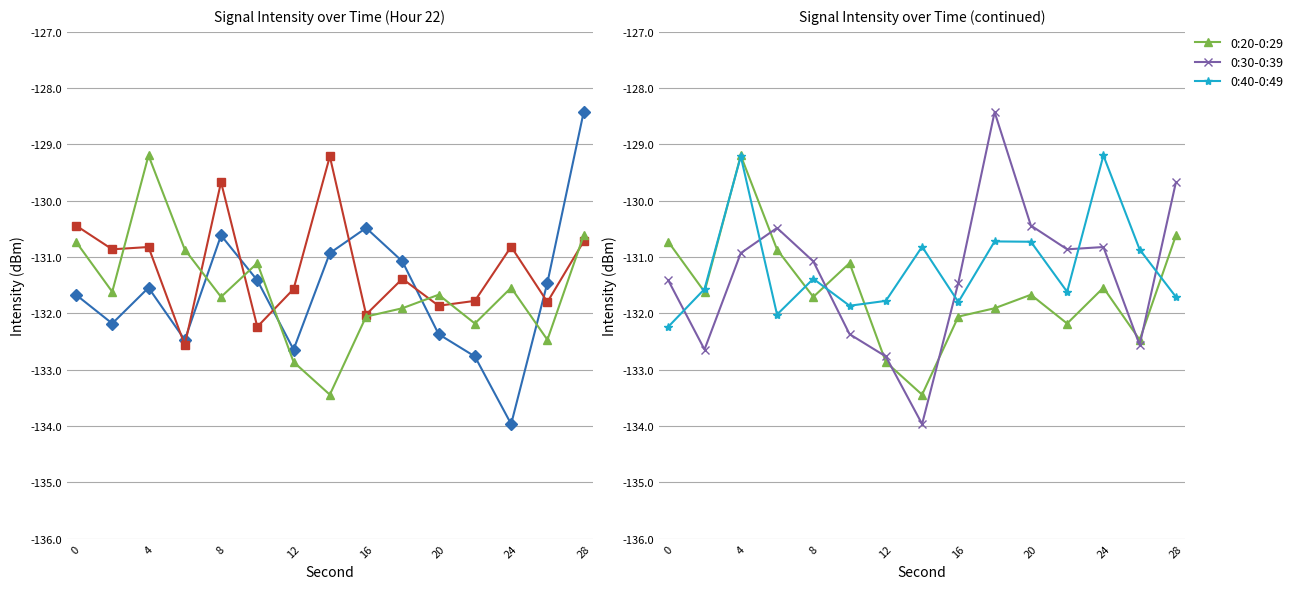

Which series has the largest range (max minus min)?

0:00-0:09